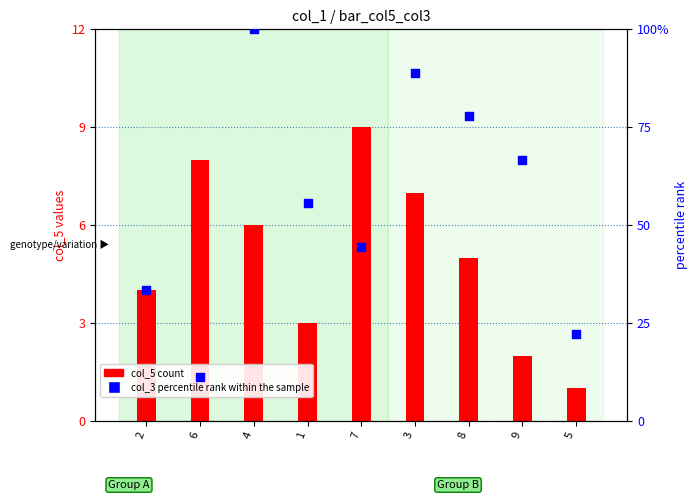

Is the value of percentile rank within the sample at 6 greater than the value of col_5 at 2?

Yes